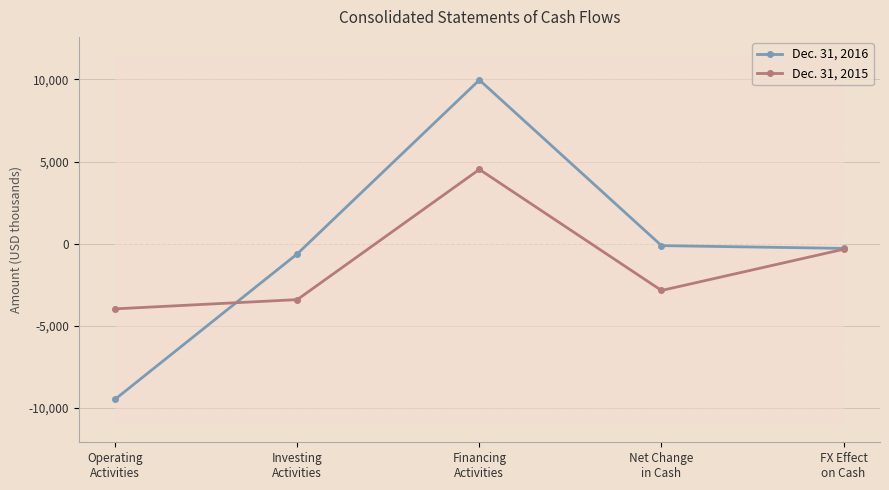

What is the difference between the second highest and minimum values in the Dec. 31, 2015 series?

3624